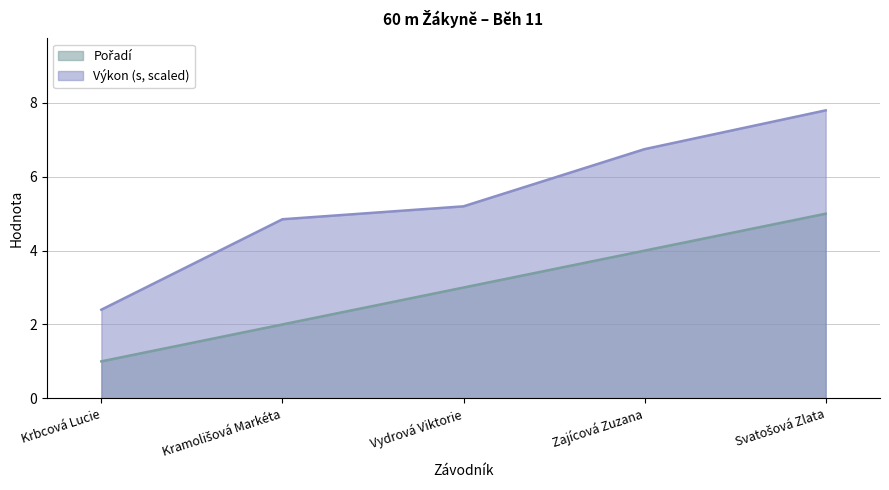

Reading left to right, transcribe all the data shown in this chart.

Pořadí: 1.0	2.0	3.0	4.0	5.0
Výkon: 2.4	4.9	5.2	6.7	7.8